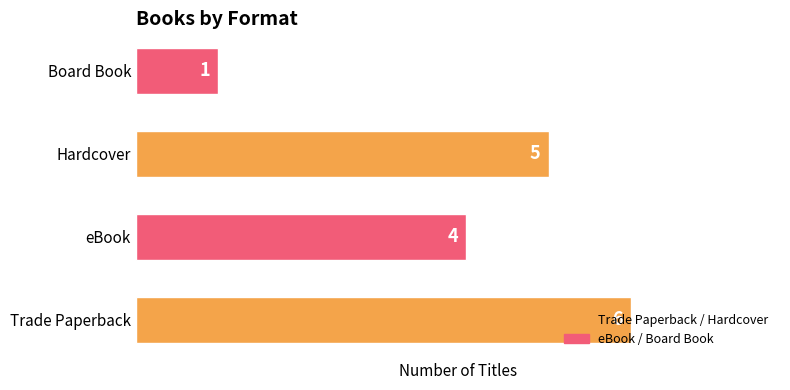

List the labels in order of value, smallest first.

Board Book, eBook, Hardcover, Trade Paperback